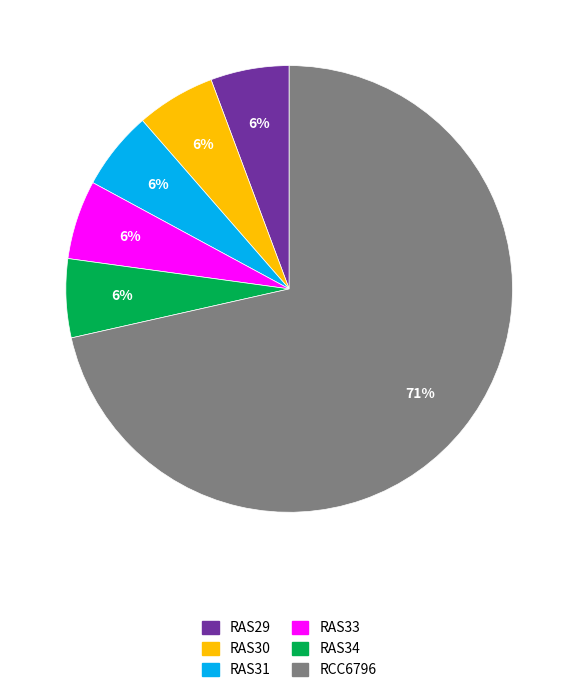

How many slices are in this pie chart?

6